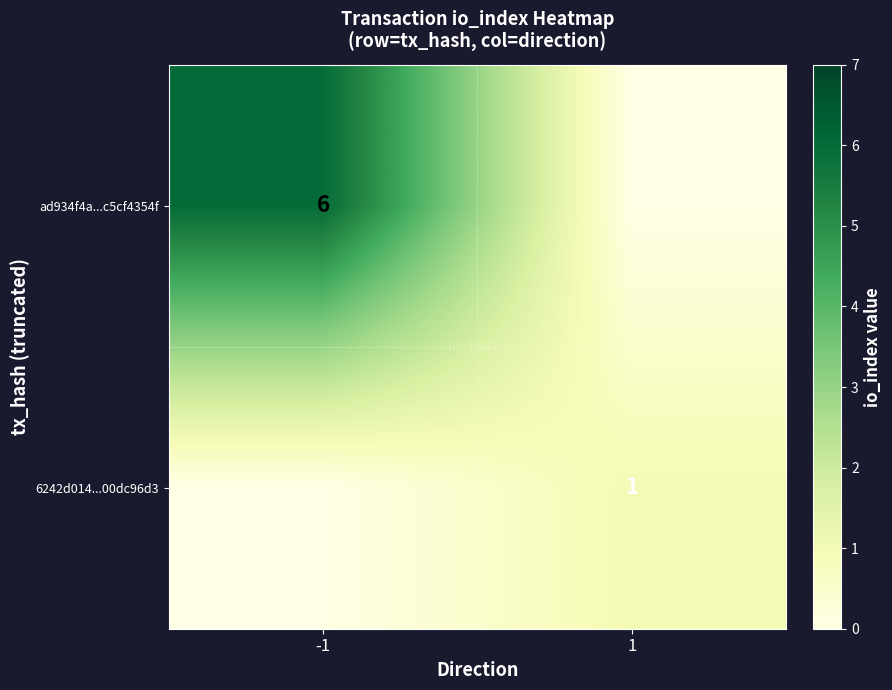

Is it true that ad934f4a...c5cf4354f equals 6 at -1?

True